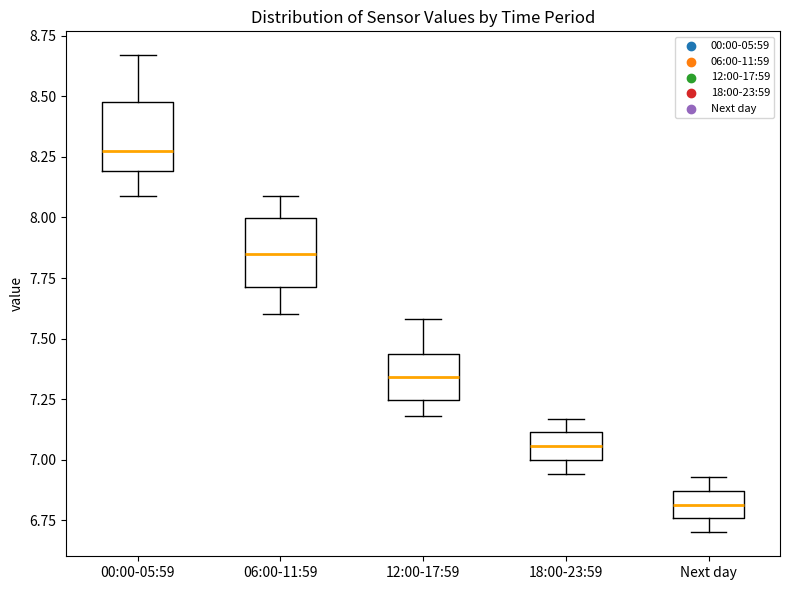

Reading left to right, read every box against the y-axis: the position of its median line, the range the box covers, and the ends of its whiskers. The values are not printed on the chart, so give them approximately, as read against the axis.

00:00-05:59: median 8.30, box 8.20 to 8.50, whiskers 8.10 to 8.65
06:00-11:59: median 7.85, box 7.70 to 8.00, whiskers 7.60 to 8.10
12:00-17:59: median 7.35, box 7.25 to 7.45, whiskers 7.20 to 7.60
18:00-23:59: median 7.05, box 7.00 to 7.10, whiskers 6.95 to 7.15
Next day: median 6.80, box 6.75 to 6.85, whiskers 6.70 to 6.95